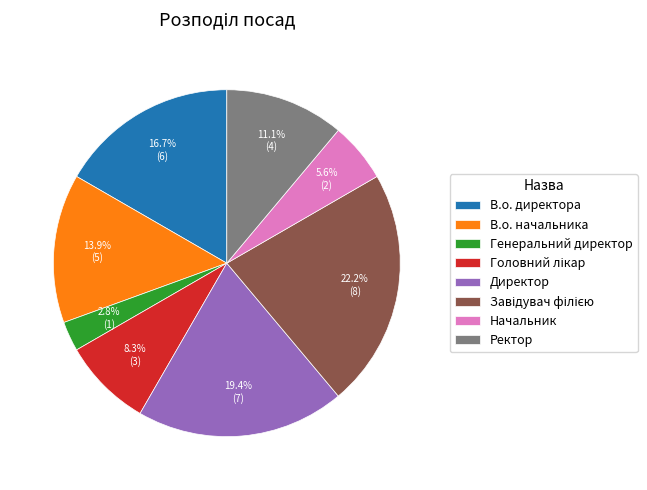

What is the ratio of the value at В.о. директора to the value at Директор?

0.9